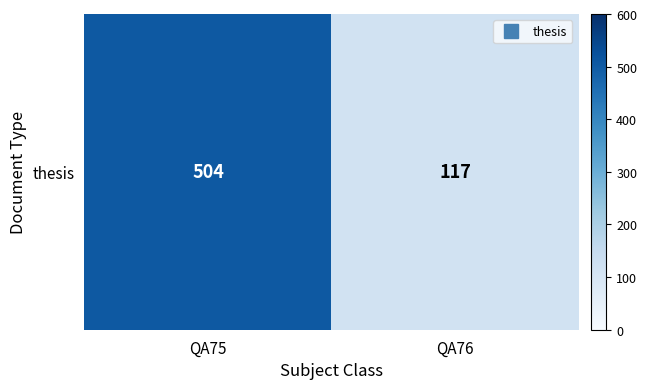

Where is the data nearest to the value 310?

QA76